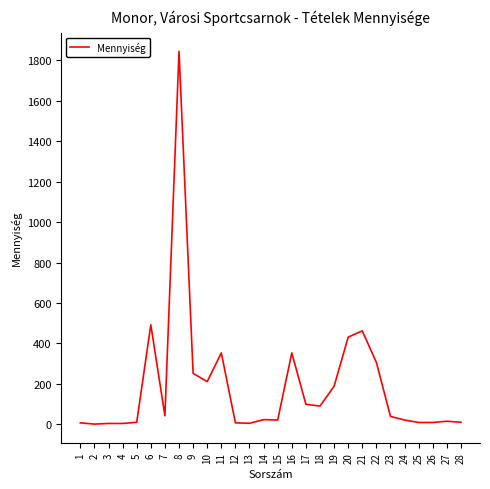

What is the greatest value displayed?

1845